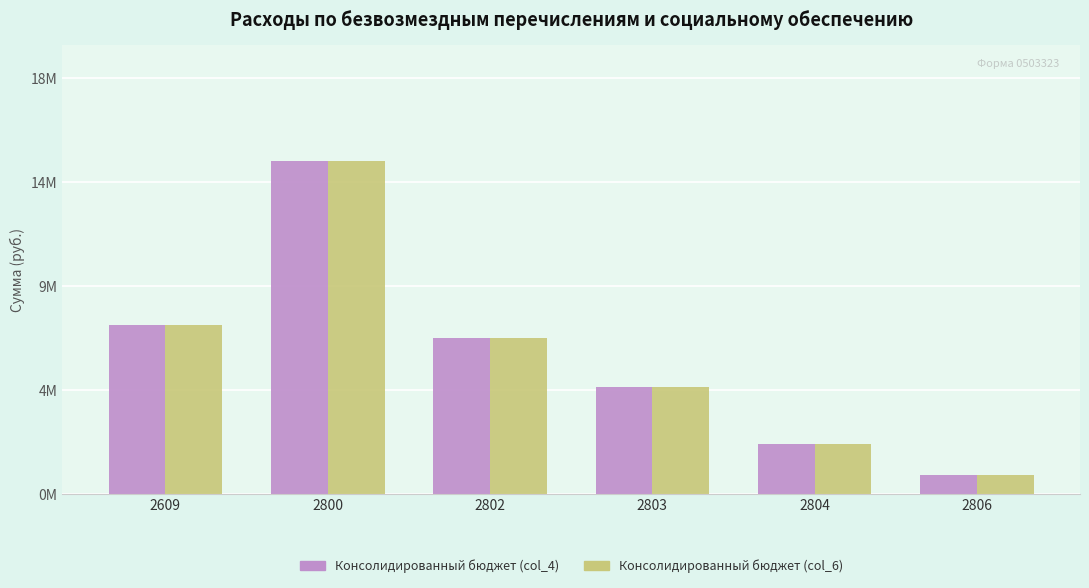

List the labels in order of Консолидированный бюджет (col_4) value, largest first.

2800, 2609, 2802, 2803, 2804, 2806